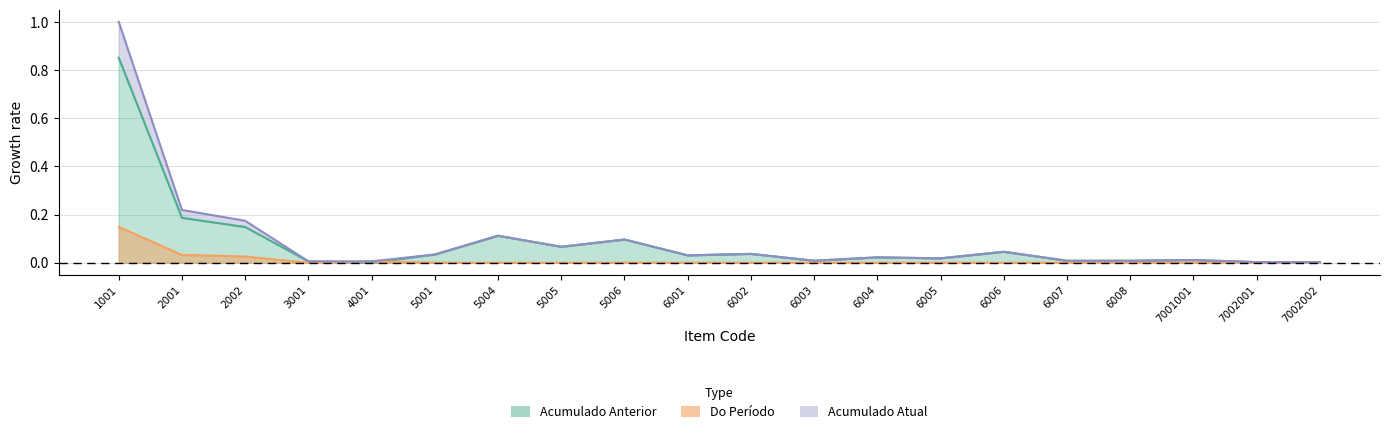

What is the greatest value displayed?

1.0